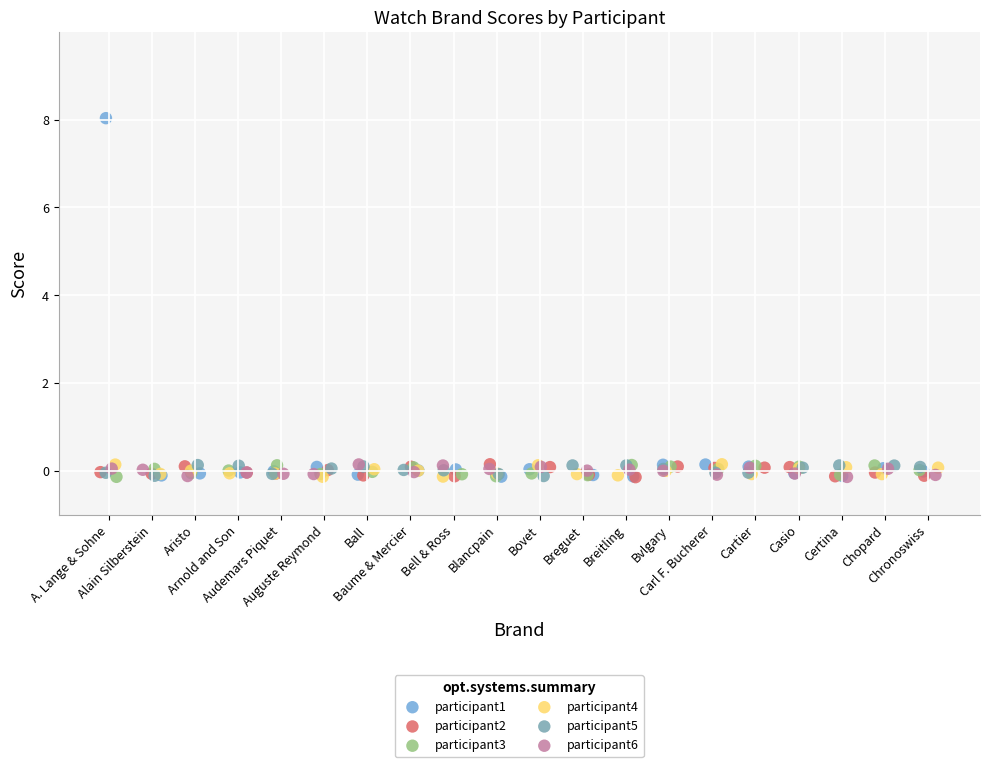

Which series contains the highest Y value?

participant1